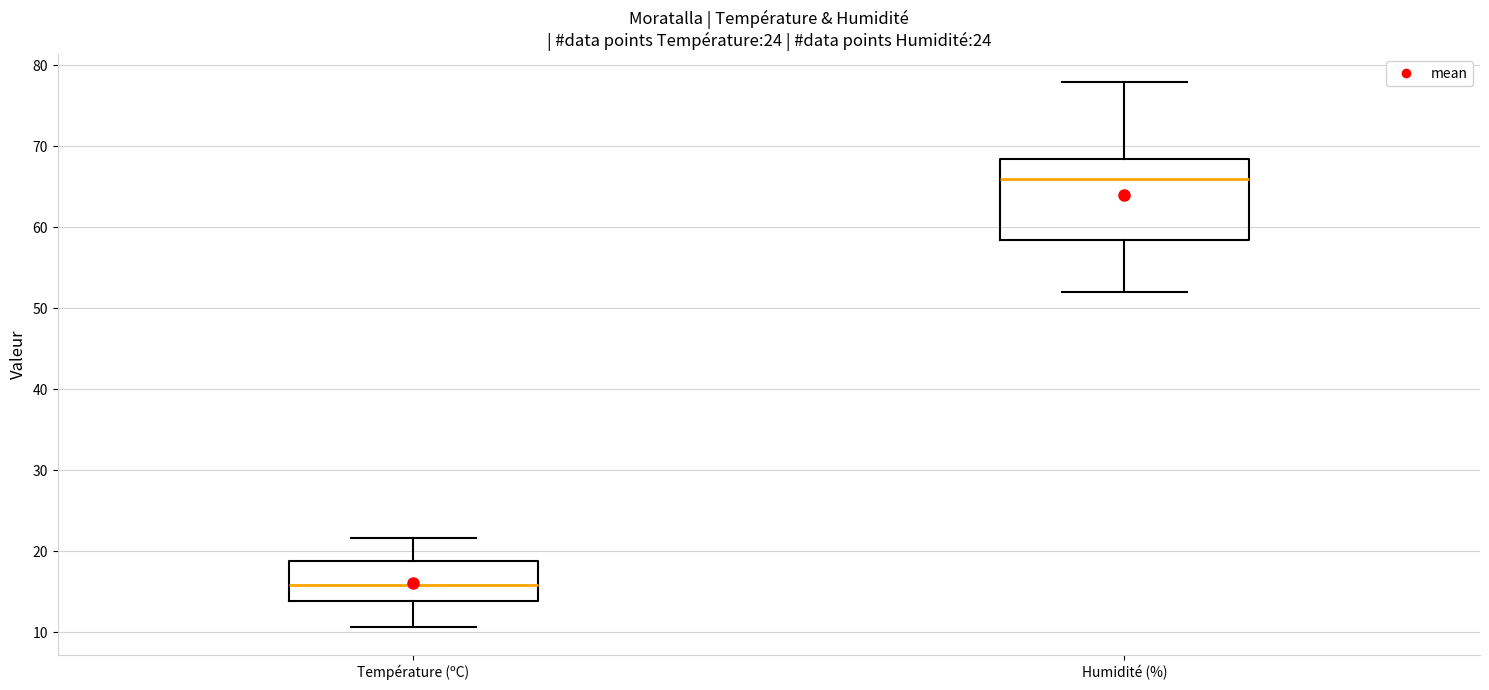

Reading left to right, read every box against the y-axis: the position of its median line, the range the box covers, and the ends of its whiskers. The values are not printed on the chart, so give them approximately, as read against the axis.

Température (ºC): median 16, box 14 to 19, whiskers 11 to 22
Humidité (%): median 66, box 59 to 69, whiskers 52 to 78